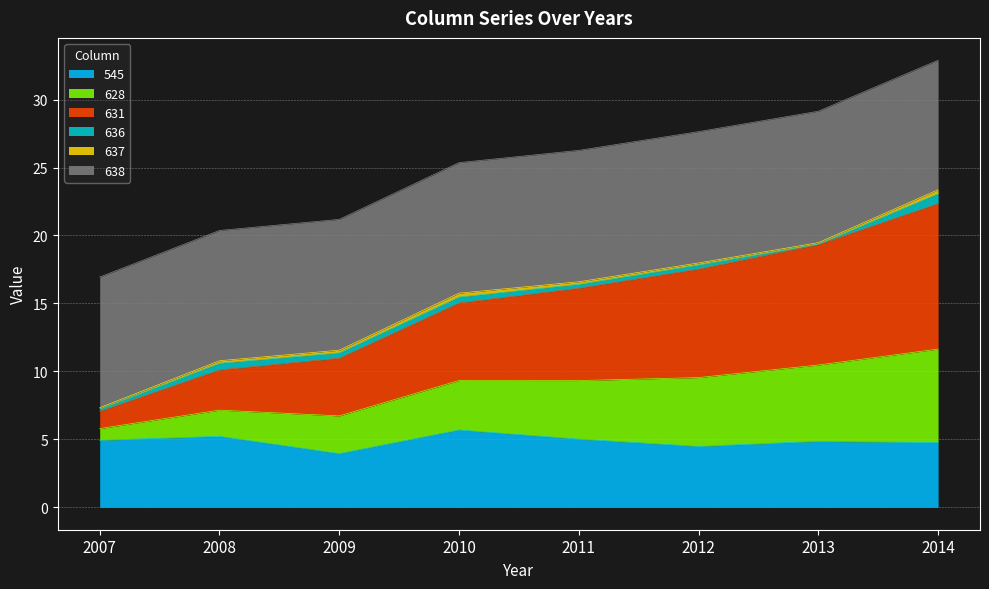

What is the minimum value for 545?

4.0